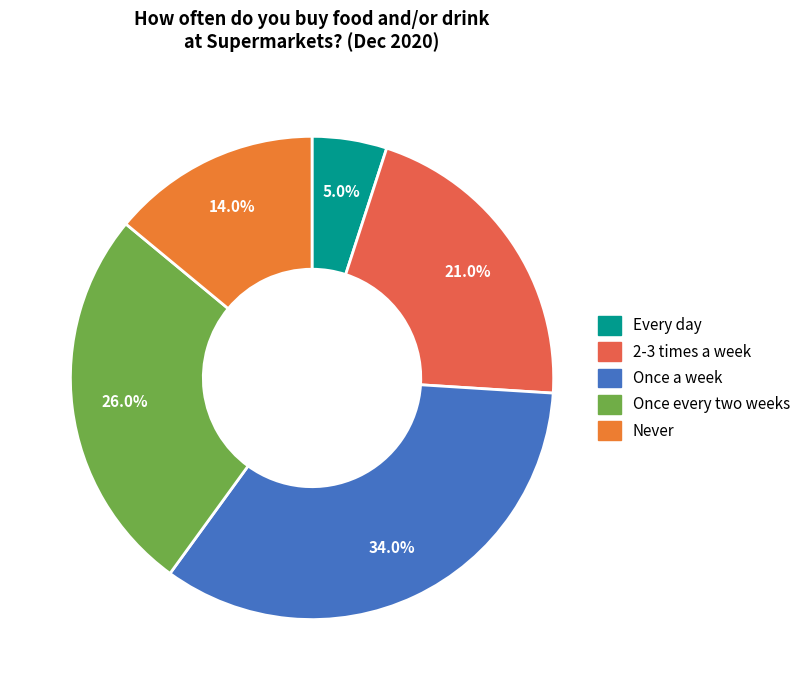

Do Once a week and Once every two weeks together represent more than half of the pie?

Yes